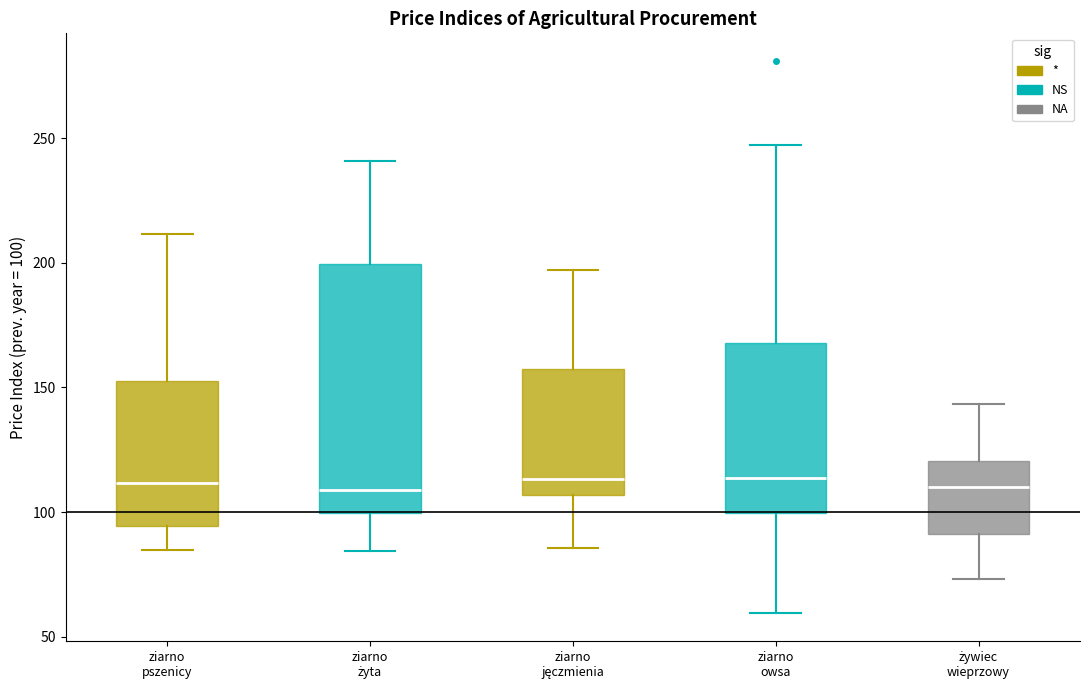

Reading left to right, read every box against the y-axis: the position of its median line, the range the box covers, and the ends of its whiskers. The values are not printed on the chart, so give them approximately, as read against the axis.

ziarno pszenicy: median 110, box 95 to 155, whiskers 85 to 210
ziarno żyta: median 110, box 100 to 200, whiskers 85 to 240
ziarno jęczmienia: median 115, box 105 to 155, whiskers 85 to 195
ziarno owsa: median 115, box 100 to 170, whiskers 60 to 245
żywiec wieprzowy: median 110, box 90 to 120, whiskers 75 to 145